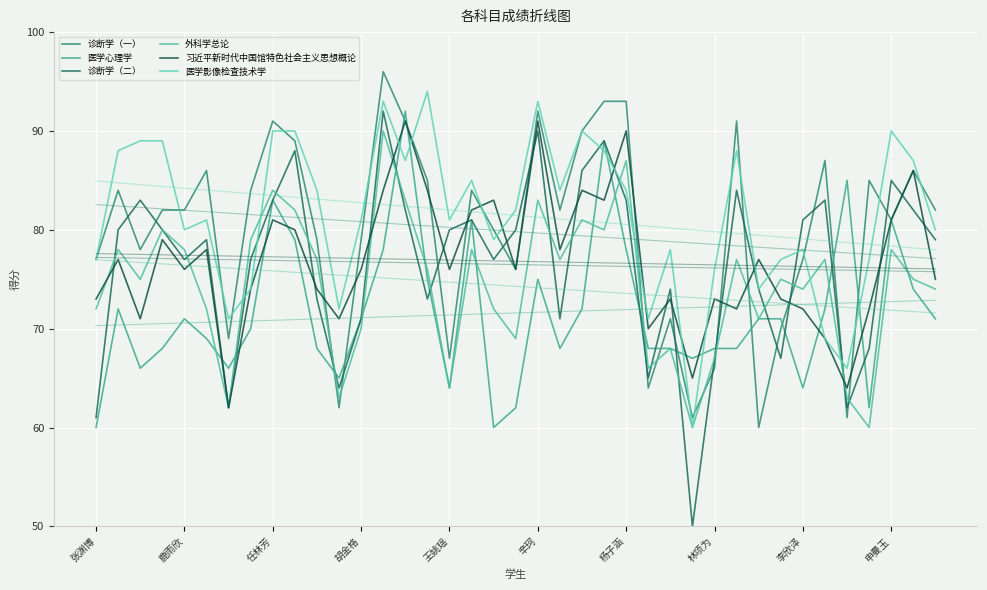

The value of 诊断学（一） at 杨子涵 is 142. True or false?

False